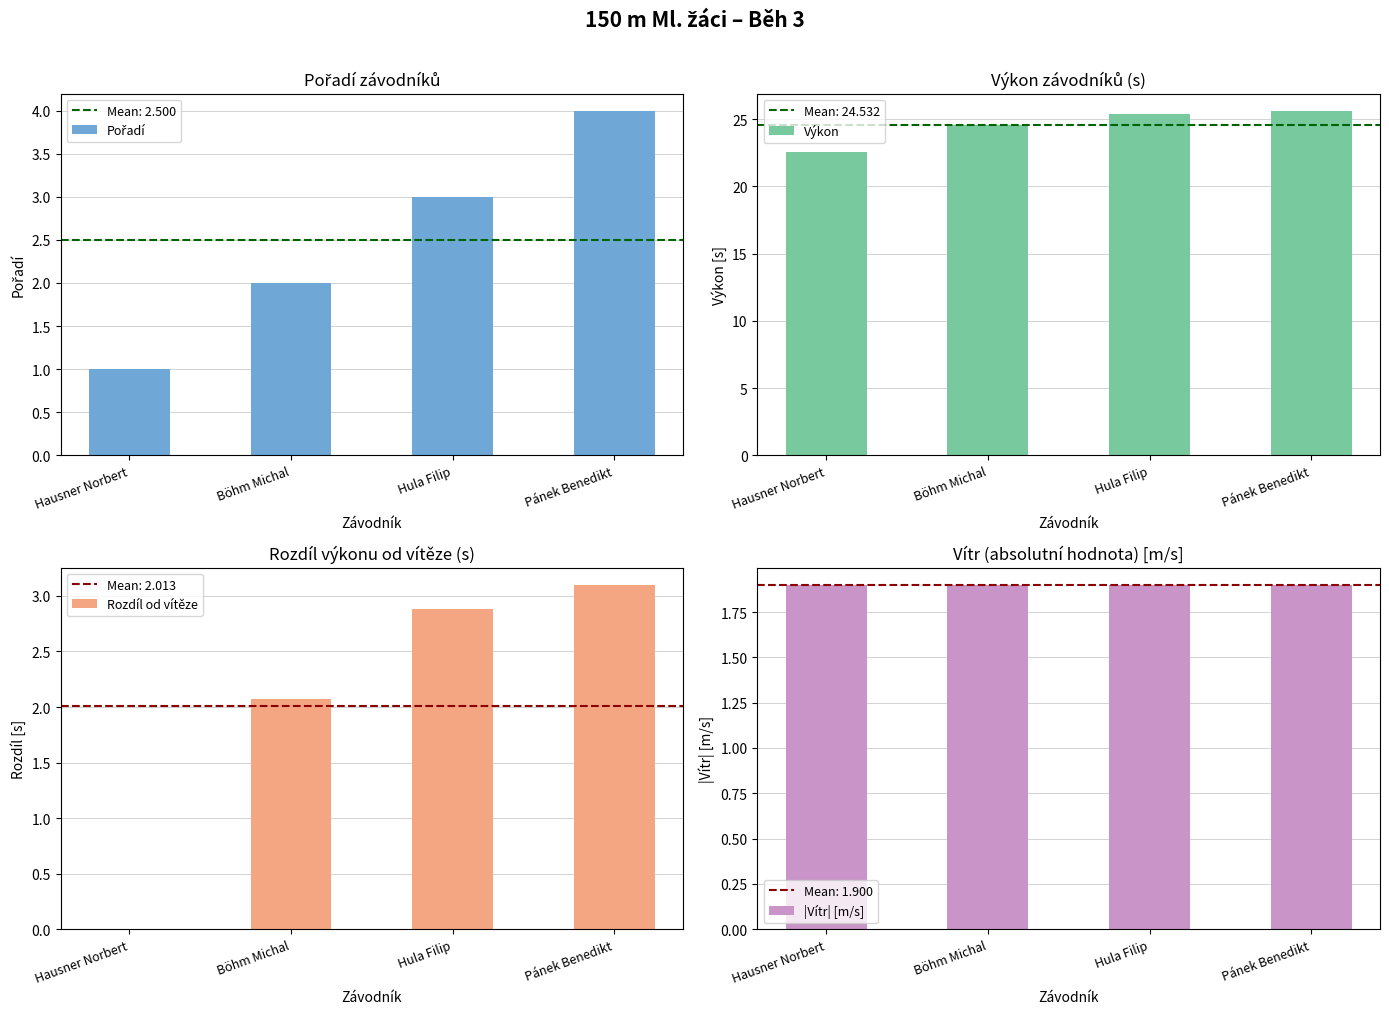

Reading right to left, what are all the values shown in this chart?

Pořadí: 4.0	3.0	2.0	1.0
Výkon: 25.6	25.4	24.6	22.5
Rozdíl od vítěze: 3.1	2.9	2.1	0.0
|Vítr| [m/s]: 1.9	1.9	1.9	1.9